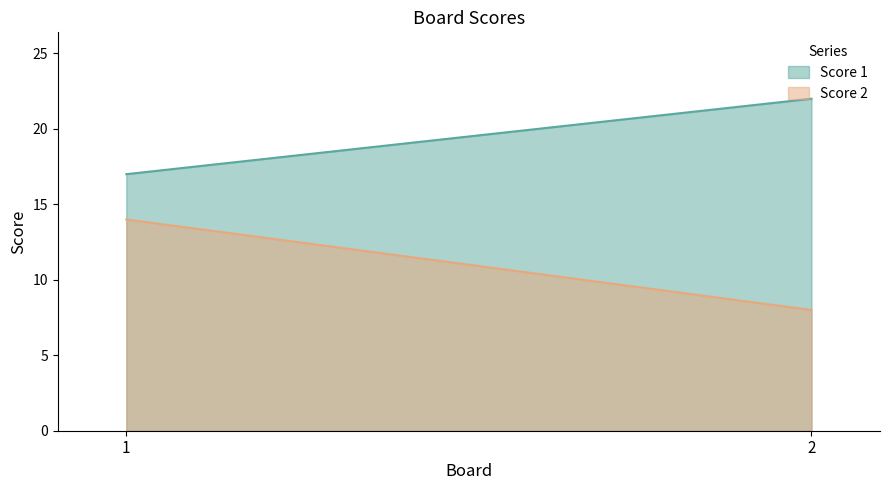

What are all the series names shown in the legend?

Score 1, Score 2